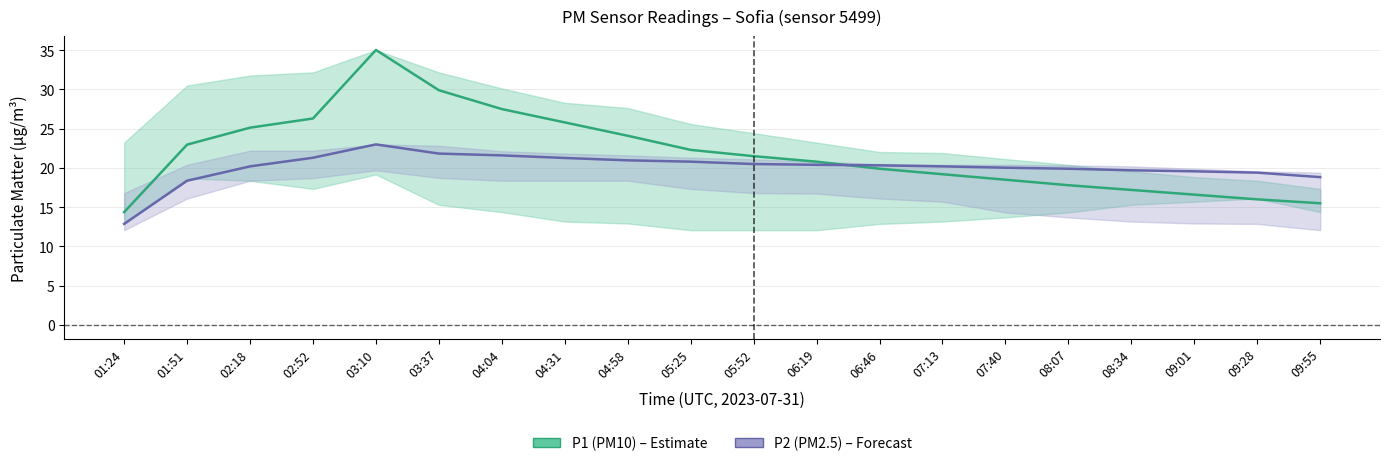

Count the number of data series in this chart.

2